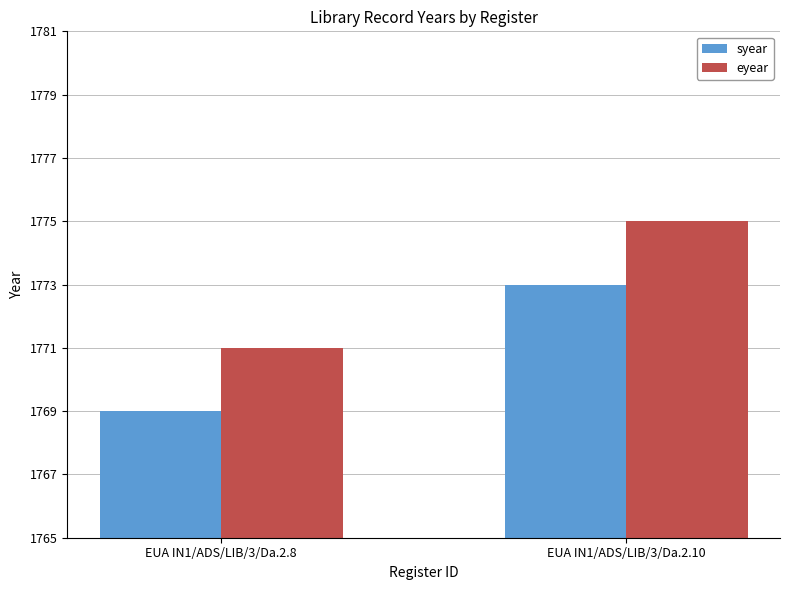

How many values in the syear series are below 1773?

1